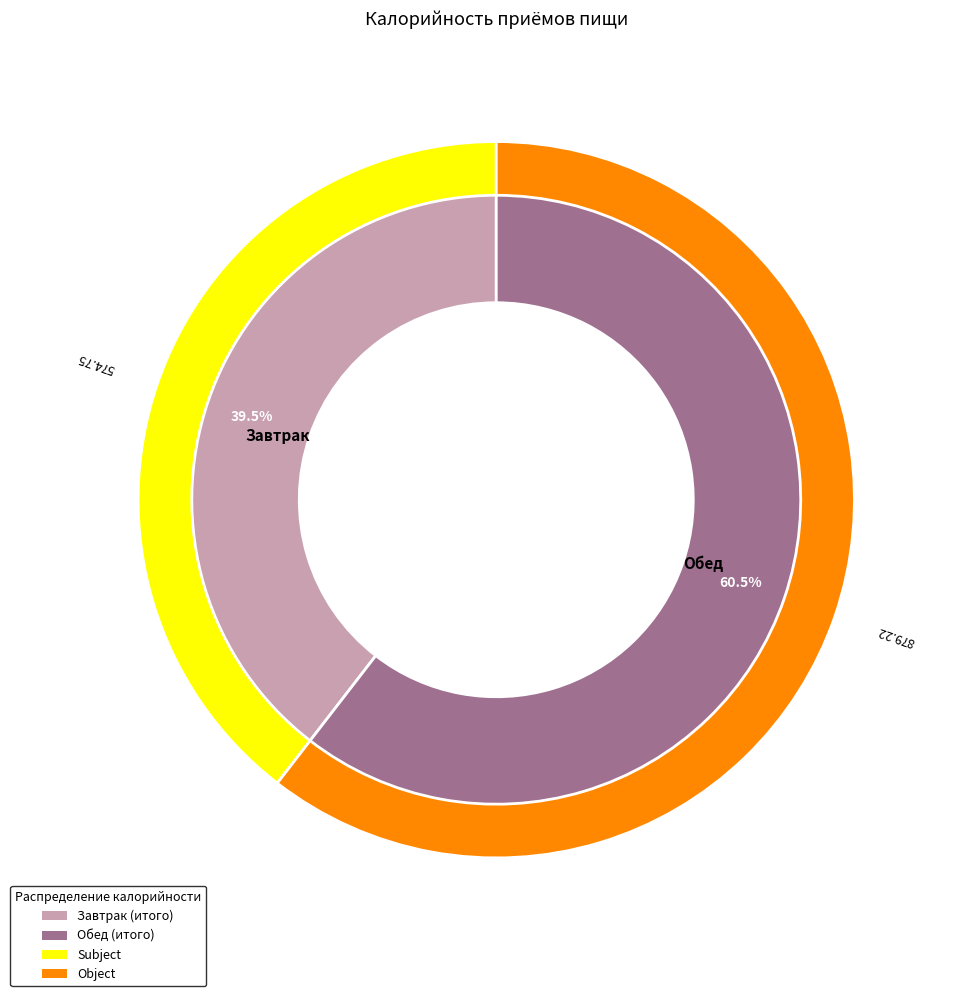

How many segments does this pie chart have?

2